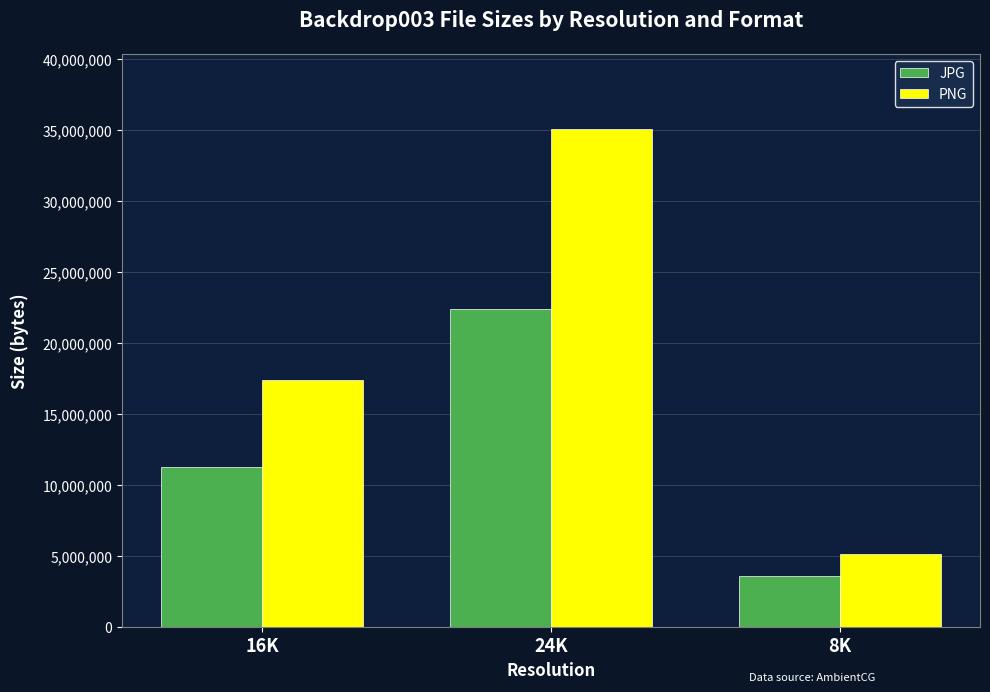

Which series has the largest total across all categories?

PNG